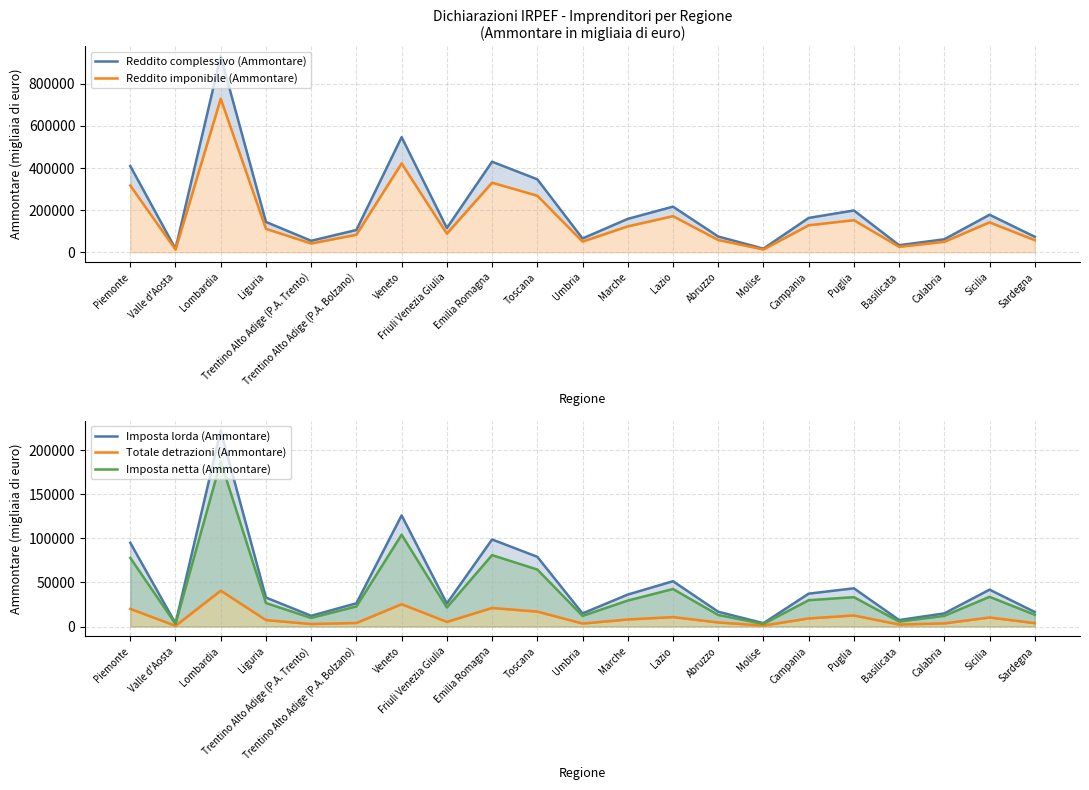

True or false: Imposta netta (Ammontare) and Totale detrazioni (Ammontare) cross at least once.

False